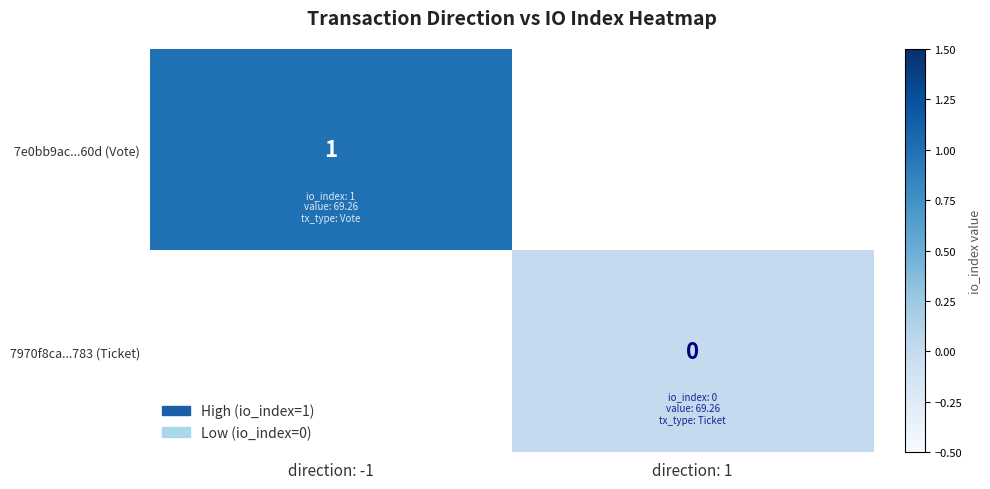

At how many categories does at least one series exceed 0?

1